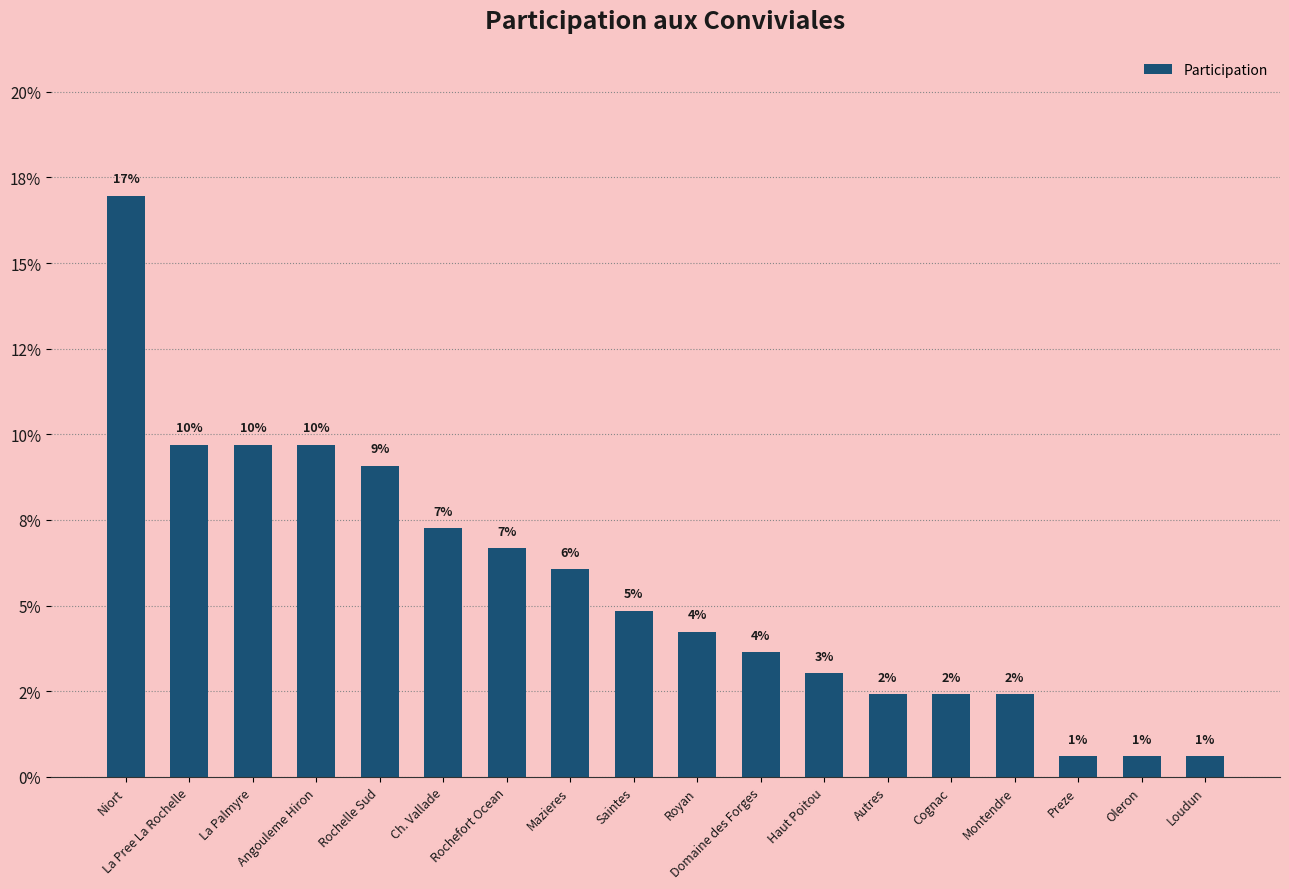

What is the label of the 11th bar from the left?

Domaine des Forges